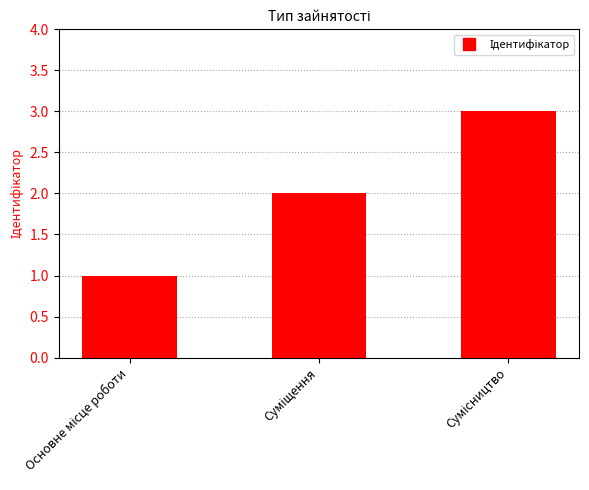

What is the greatest value displayed?

3